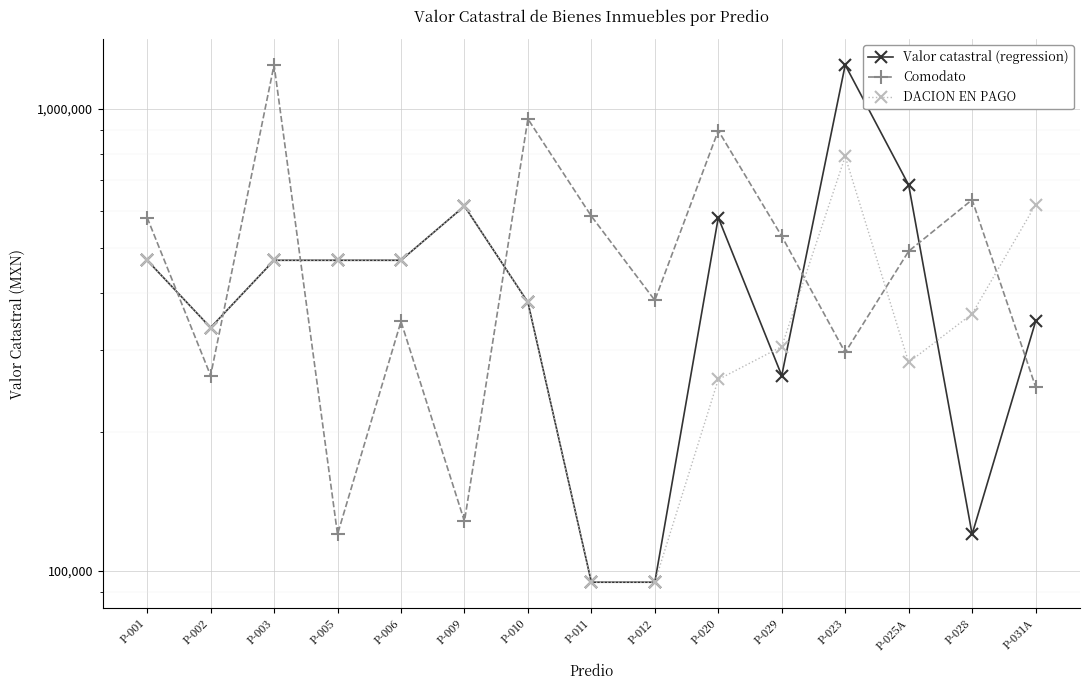

How many interior local valleys does the Comodato series have?

5